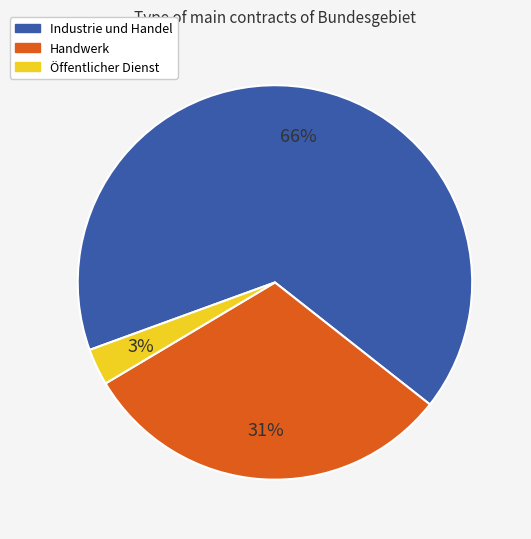

How many slices are in this pie chart?

3